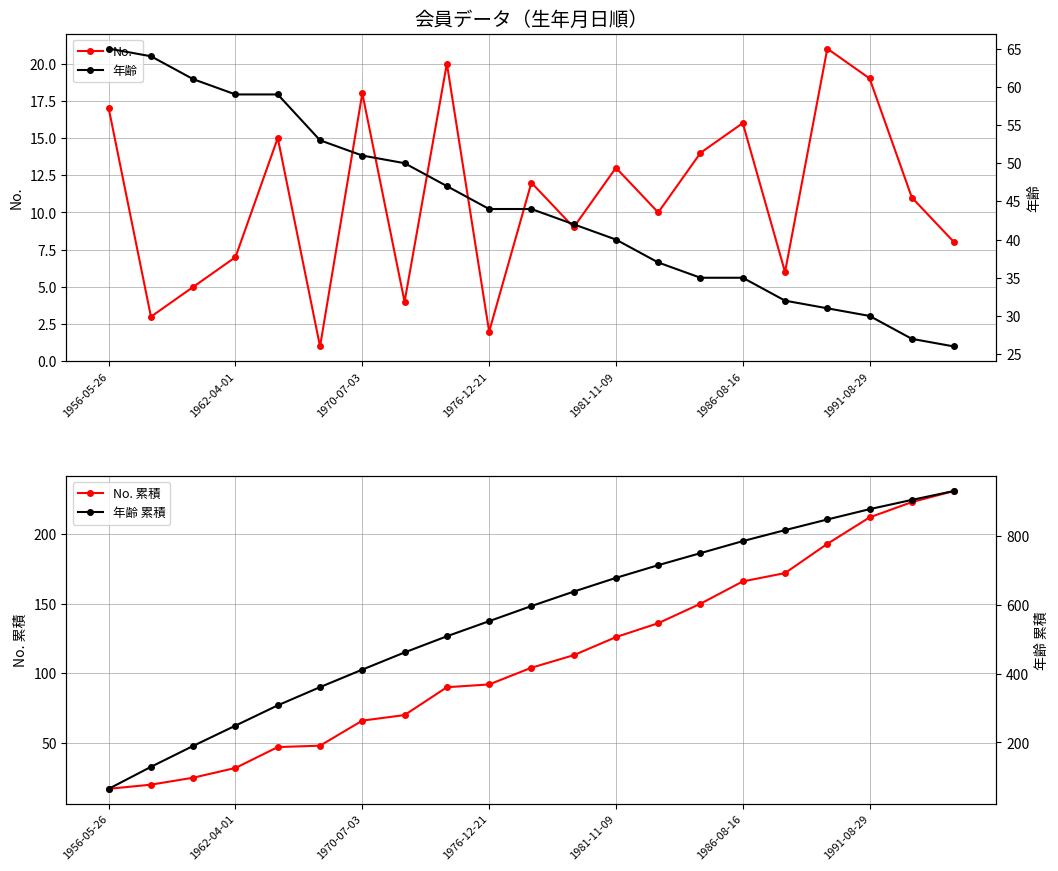

In No., how many points are higher than both neighbors (excluding endpoints)?

7